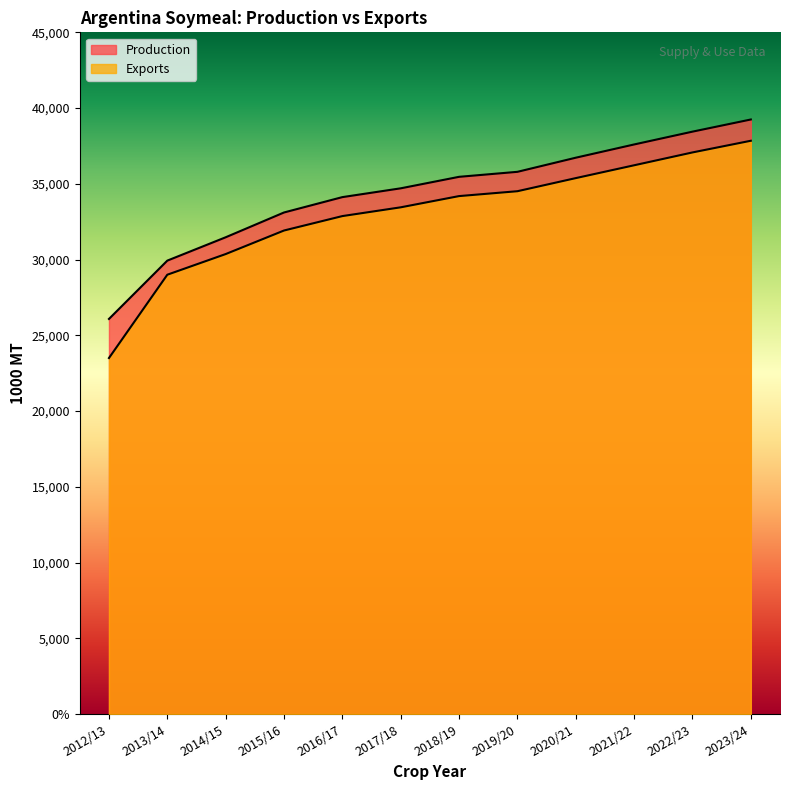

True or false: Exports has a value of 29000 at 2013/14.

True